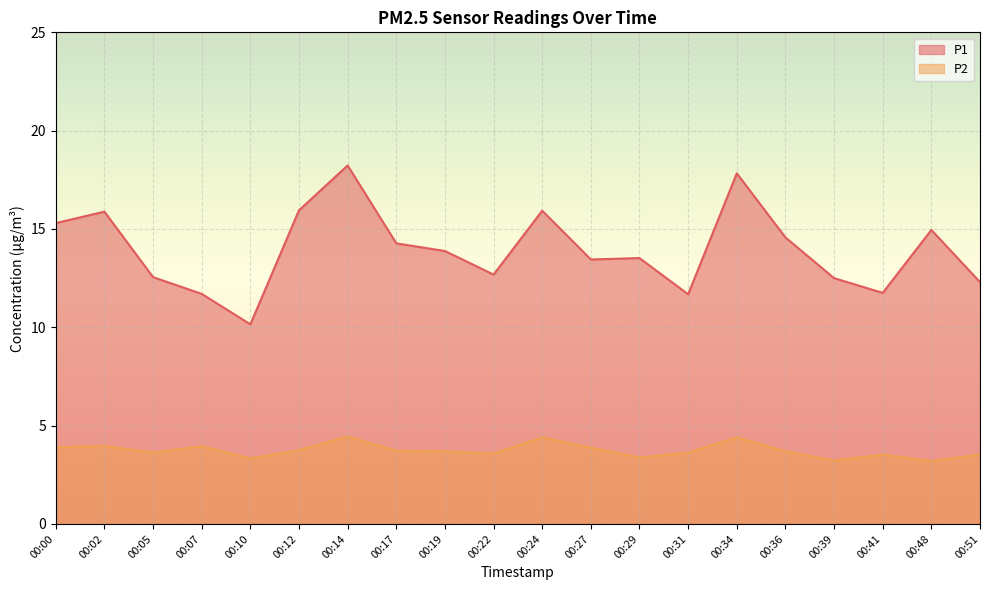

How many categories are shown in the chart?

20